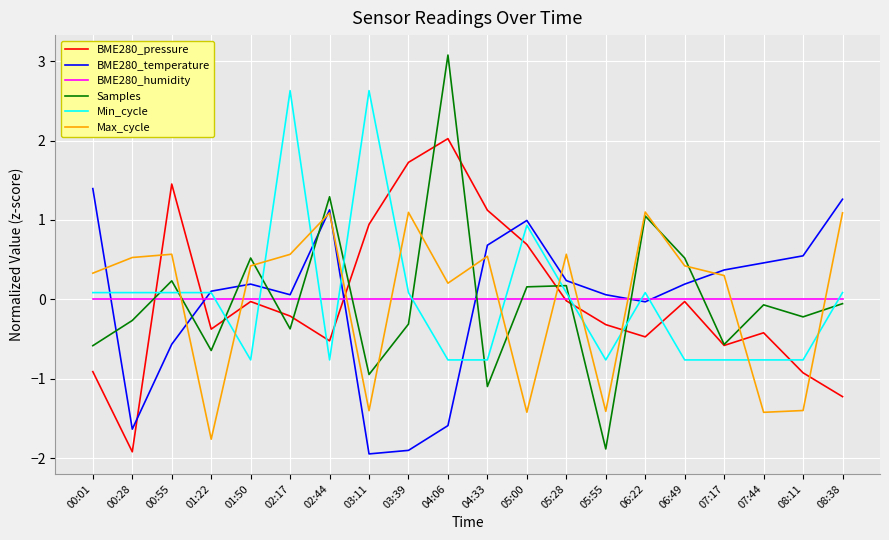

The value of Samples at 04:33 is -1.8. True or false?

False